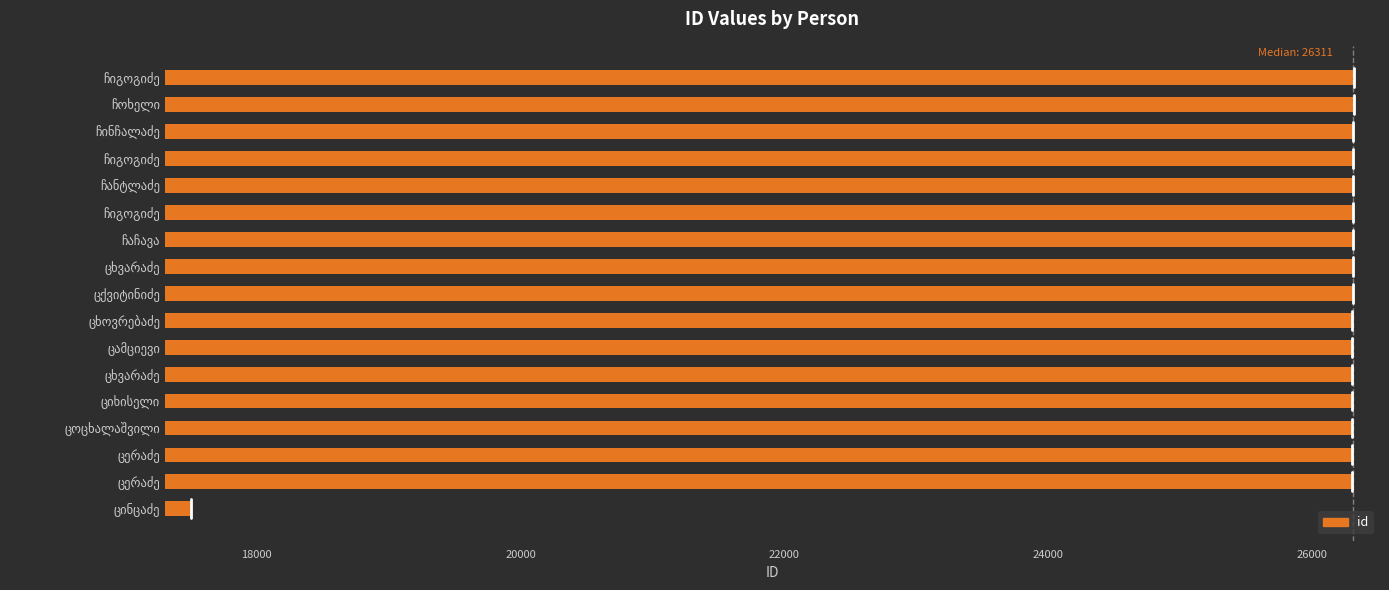

How many series are shown in this chart?

1